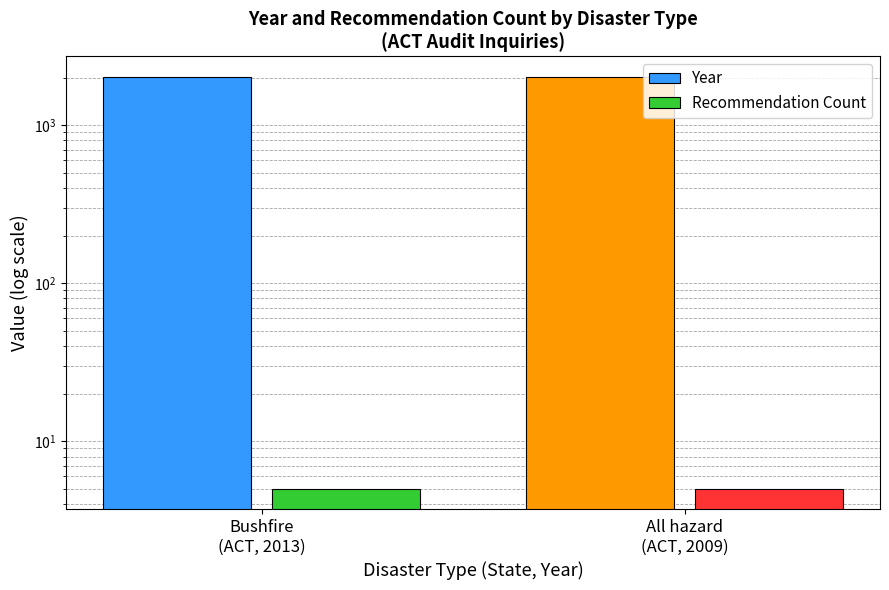

Which series has the widest spread of values?

Year